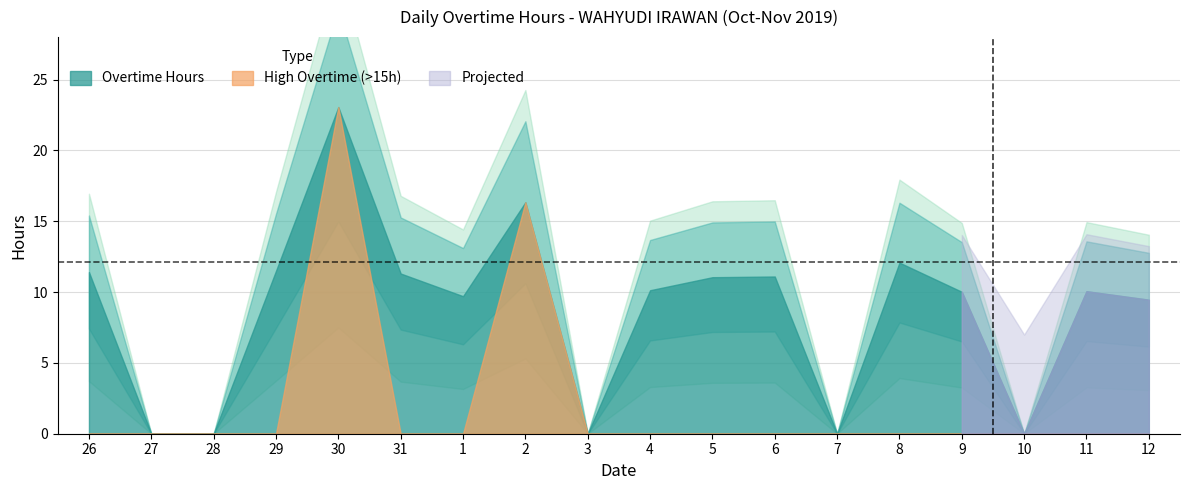

In Overtime Hours, how many points are lower than both neighbors (excluding endpoints)?

4